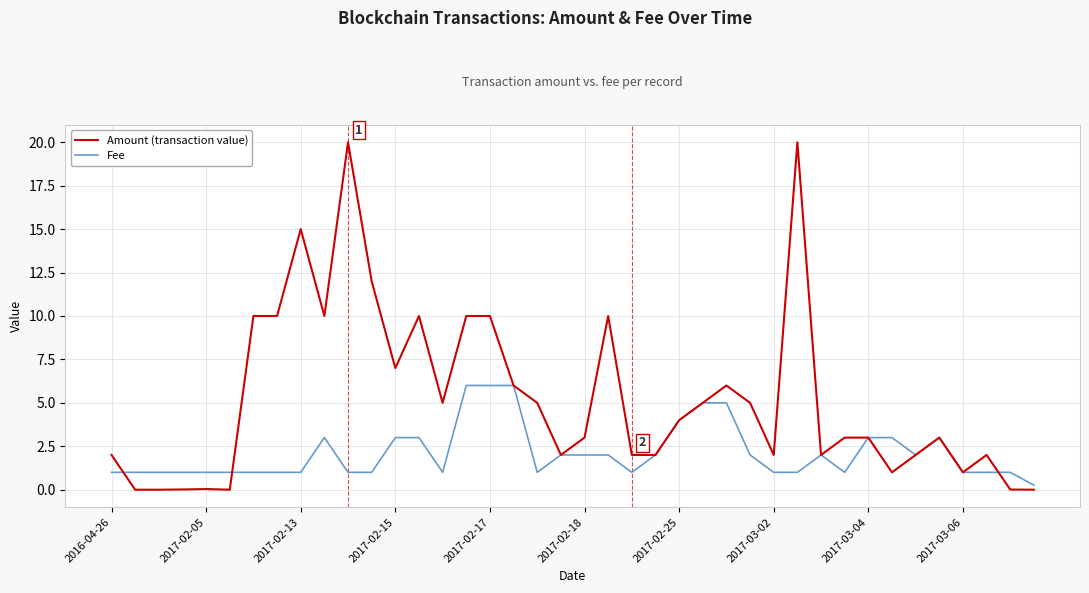

What is the greatest value displayed?

20.0